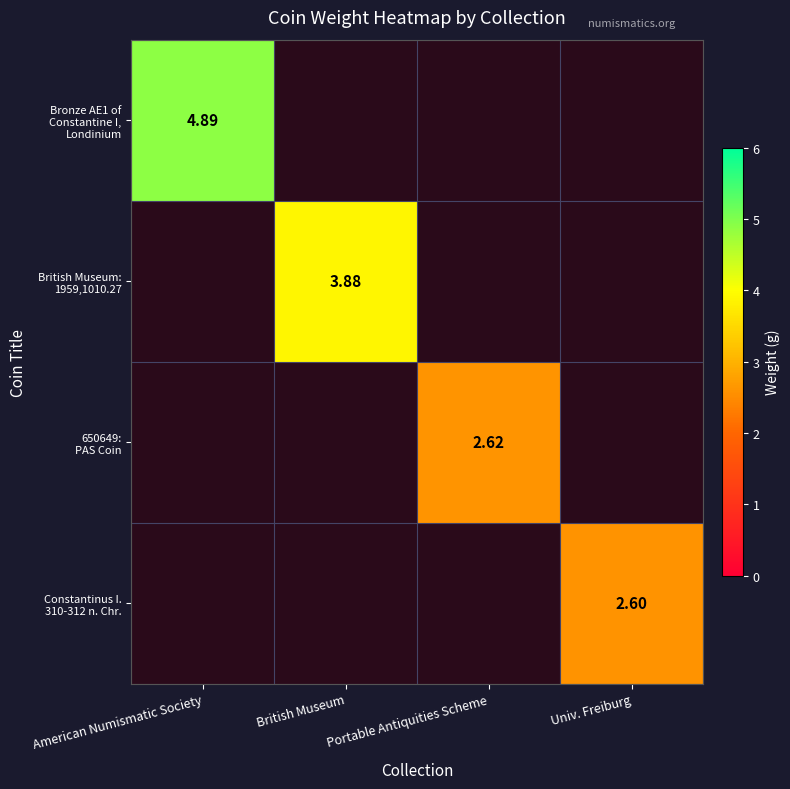

Where is Bronze AE1 of Constantine I, Londinium nearest to the value 4?

American Numismatic Society